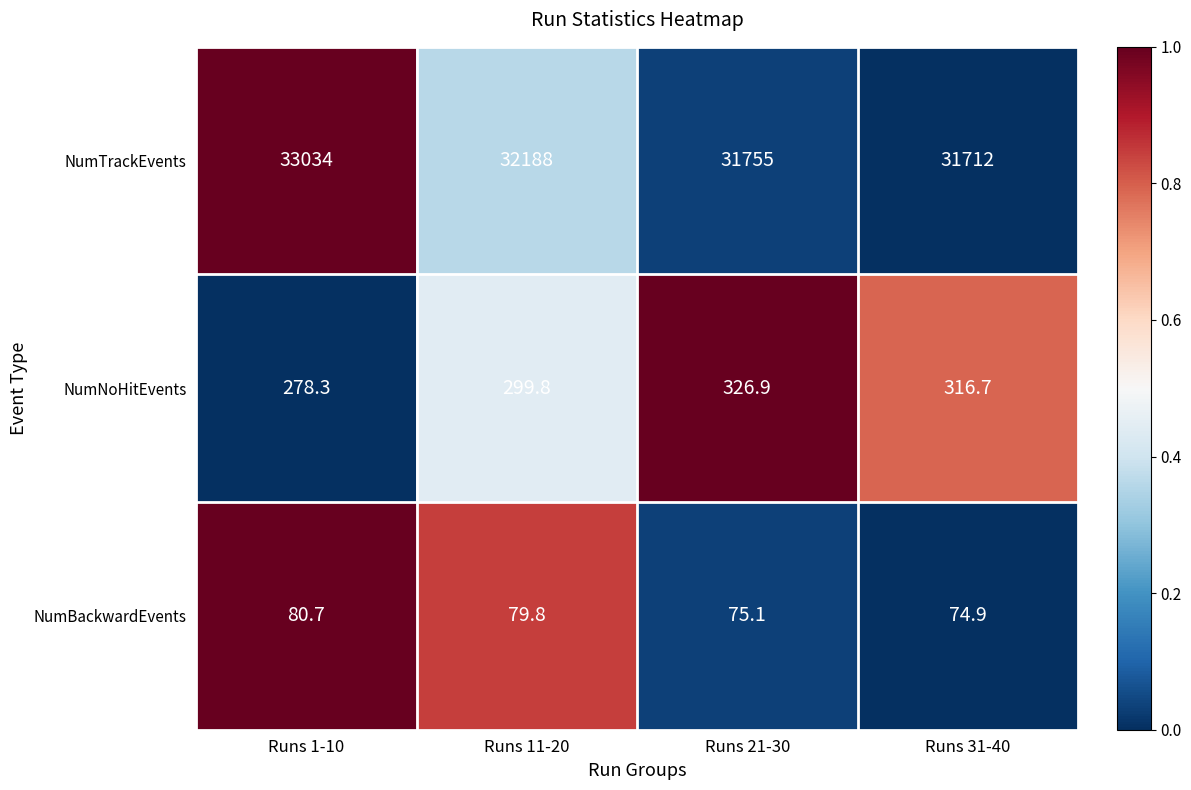

What is the maximum value shown in the chart?

33034.0